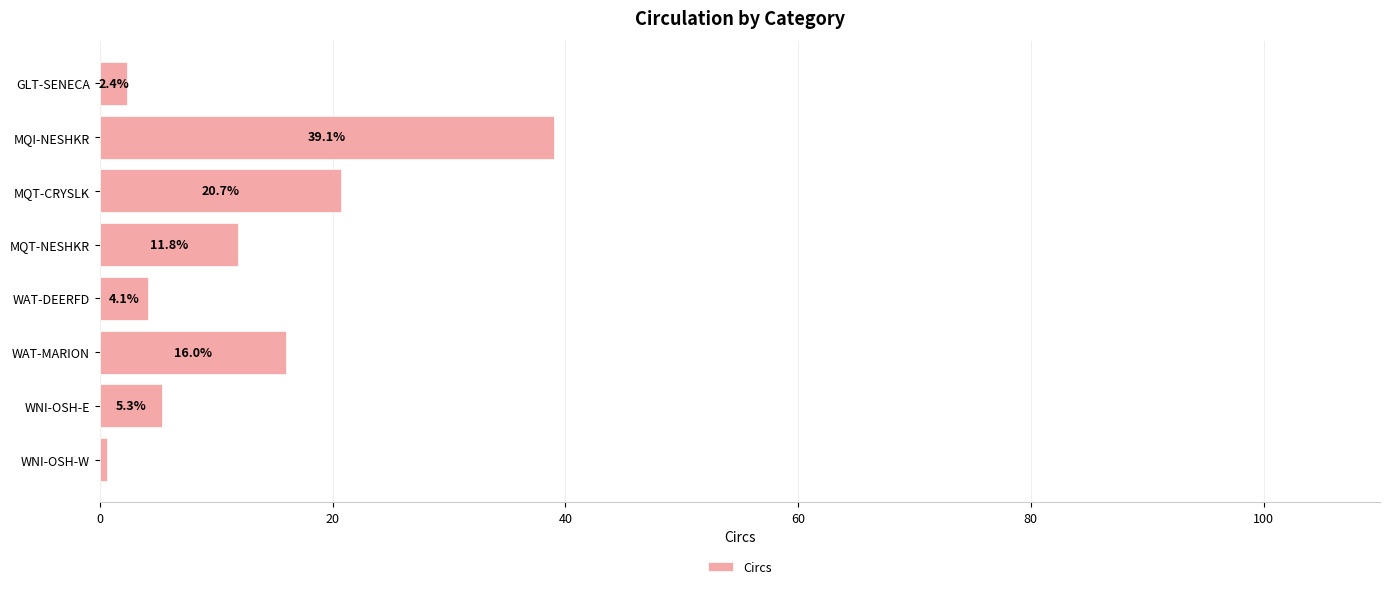

Between WAT-MARION and MQT-NESHKR, which is larger?

WAT-MARION